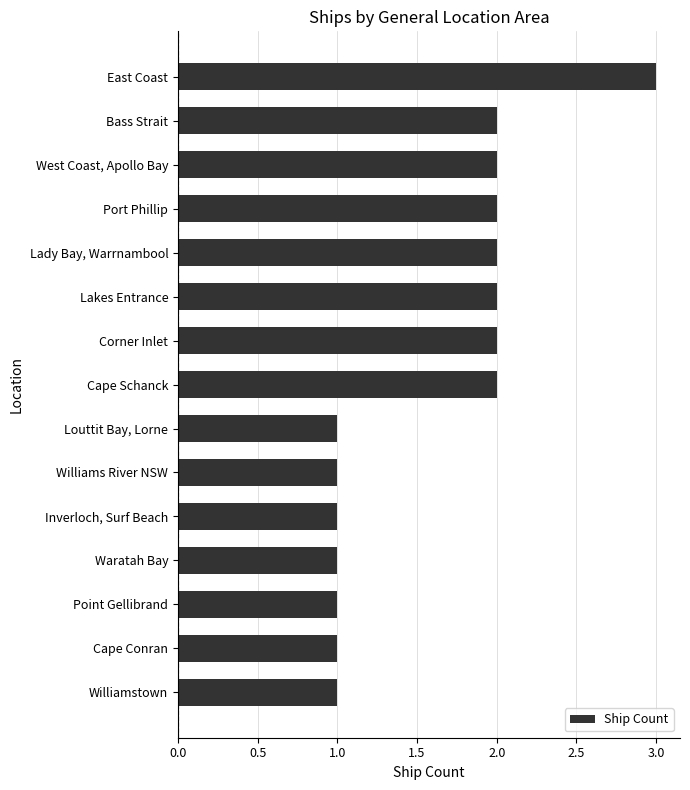

What is the label of the 1st bar from the bottom?

Williamstown